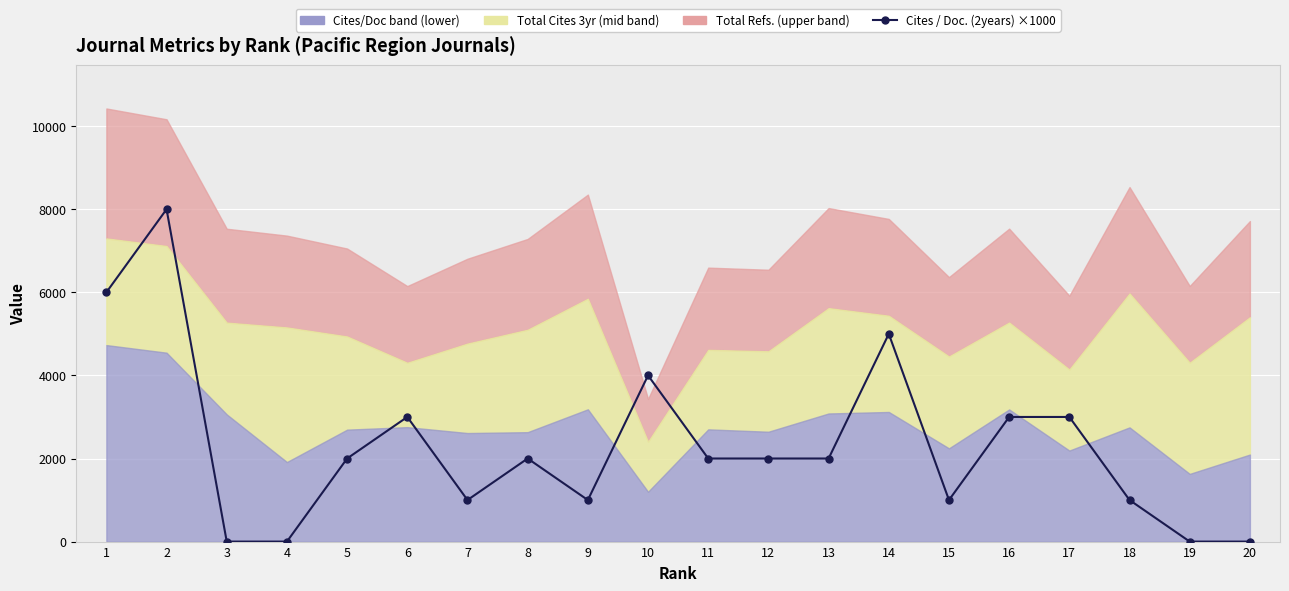

At which label is the value closest to 4000?

10